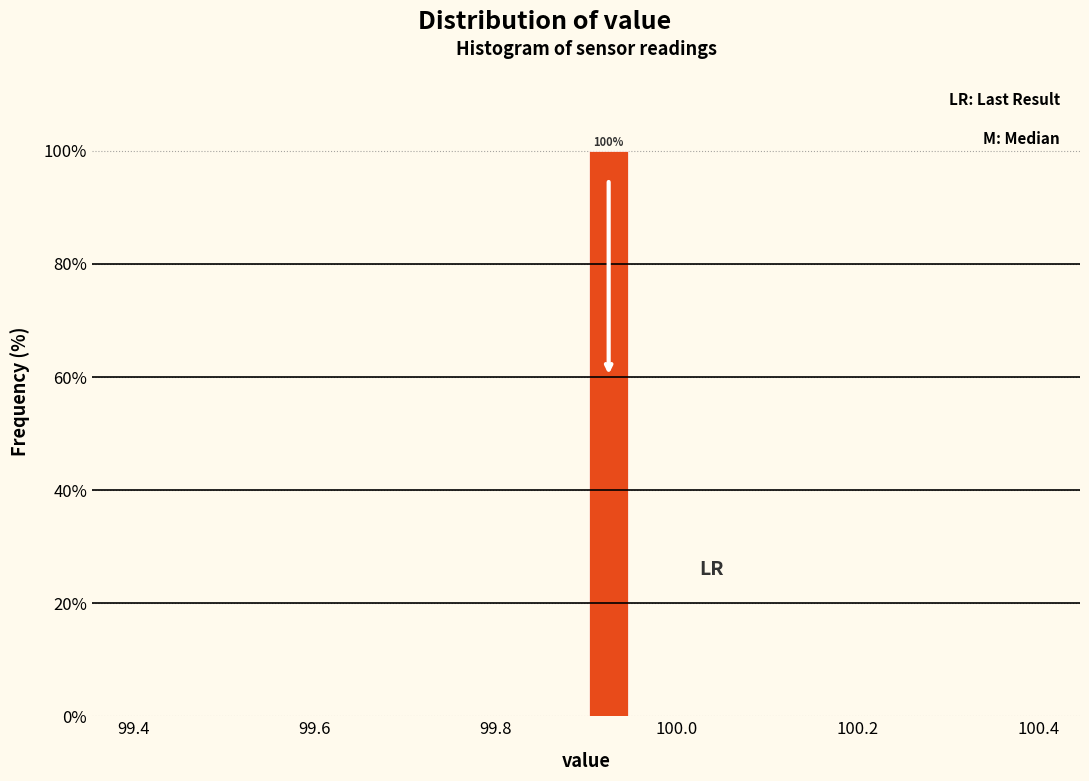

Around what value on the x-axis is the tallest bar? Give the approximate position of its centre, as read against the axis.

99.92